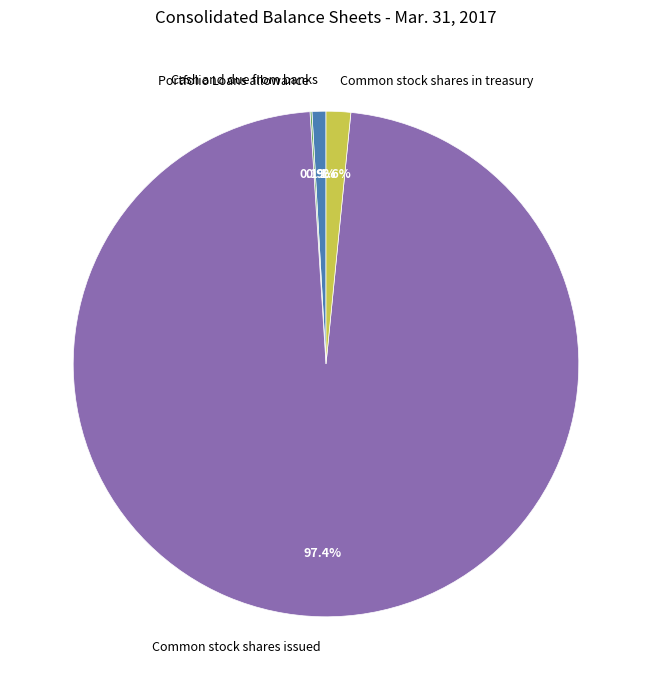

Which slice is the largest?

Common stock shares issued